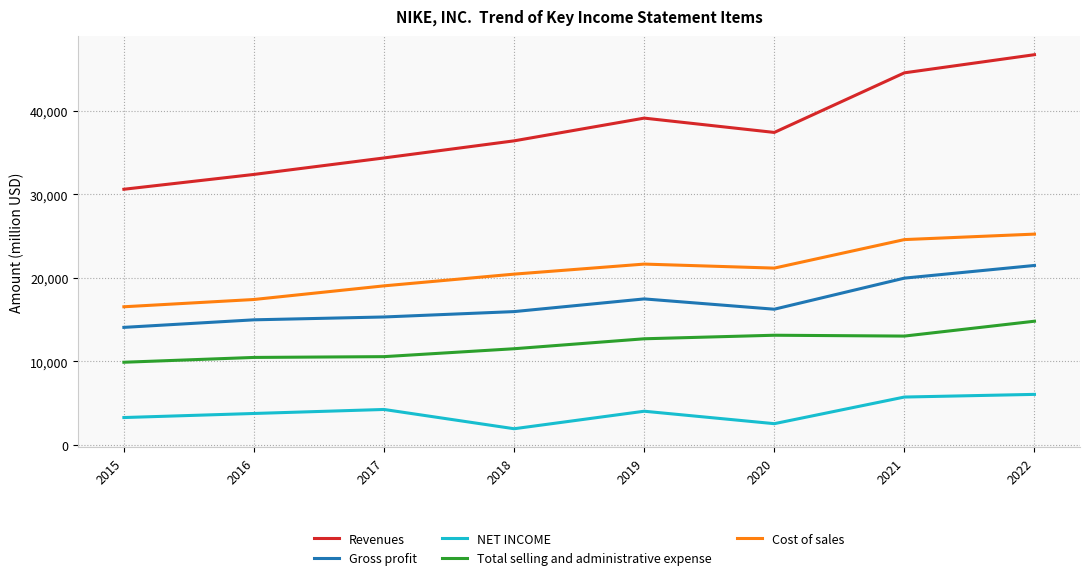

Read the Revenues value at 2021, to the nearest 10.

44540